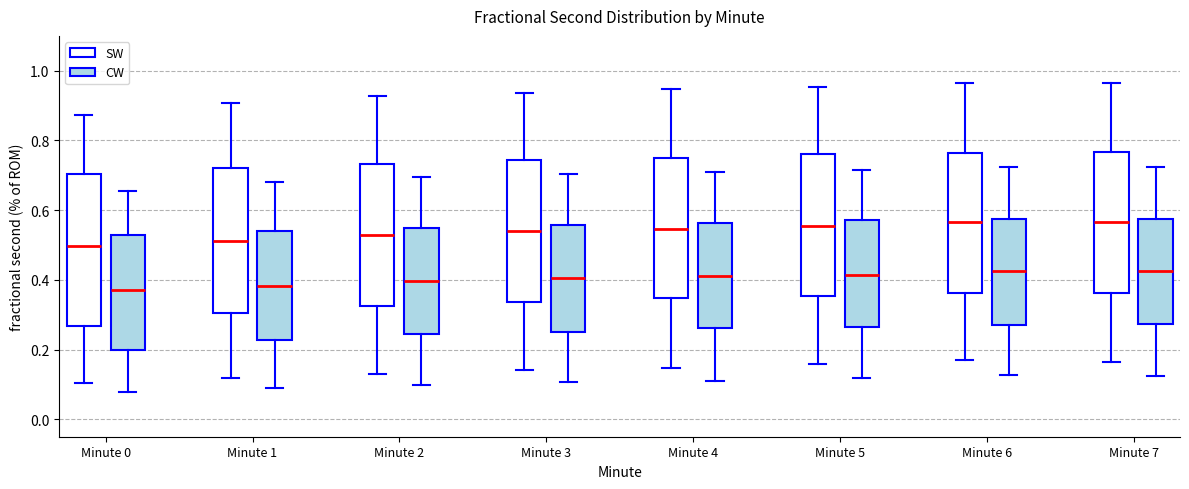

Where does the median line of the box for Minute 0 (SW) sit on the y-axis? The values are not printed on the chart, so give them approximately, as read against the axis.

0.50